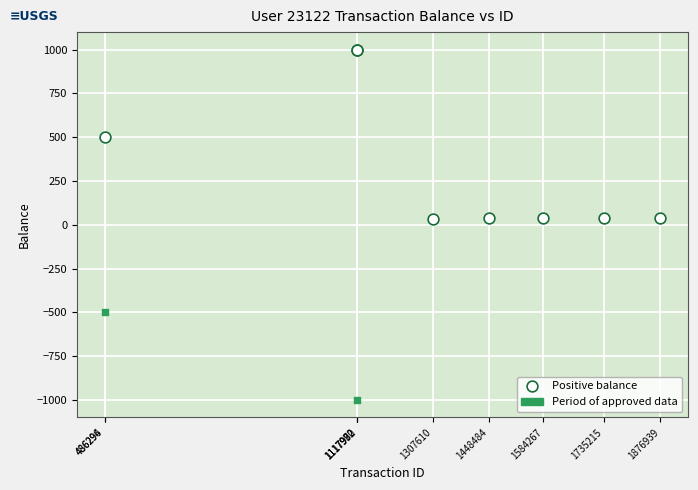

What are all the series names shown in the legend?

Positive balance, Period of approved data